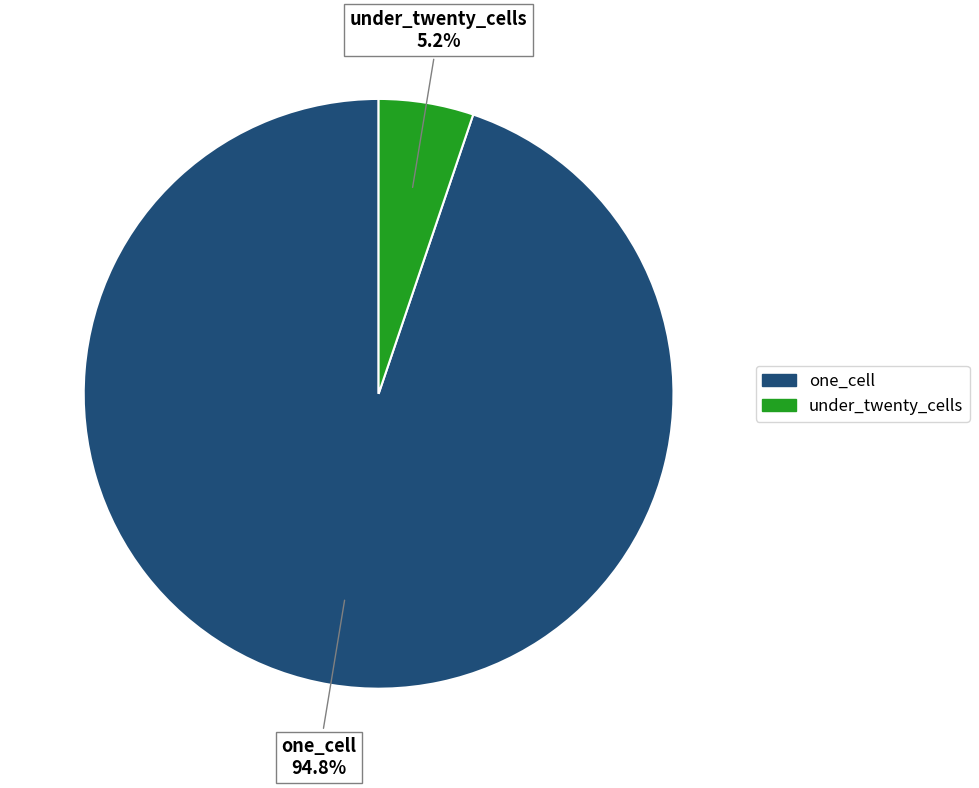

Is there any slice that represents more than half of the pie?

Yes